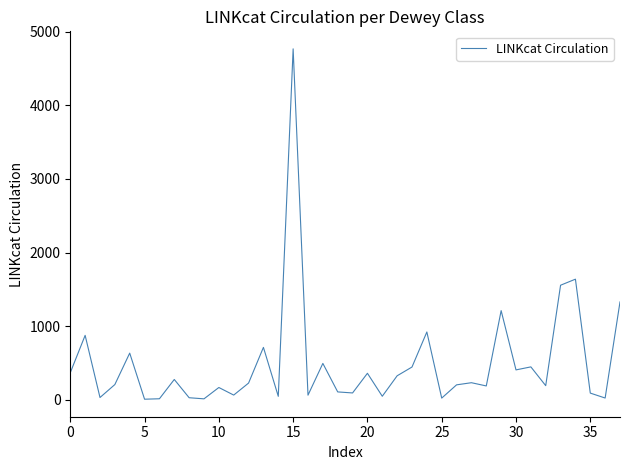

What is the greatest value displayed?

4766